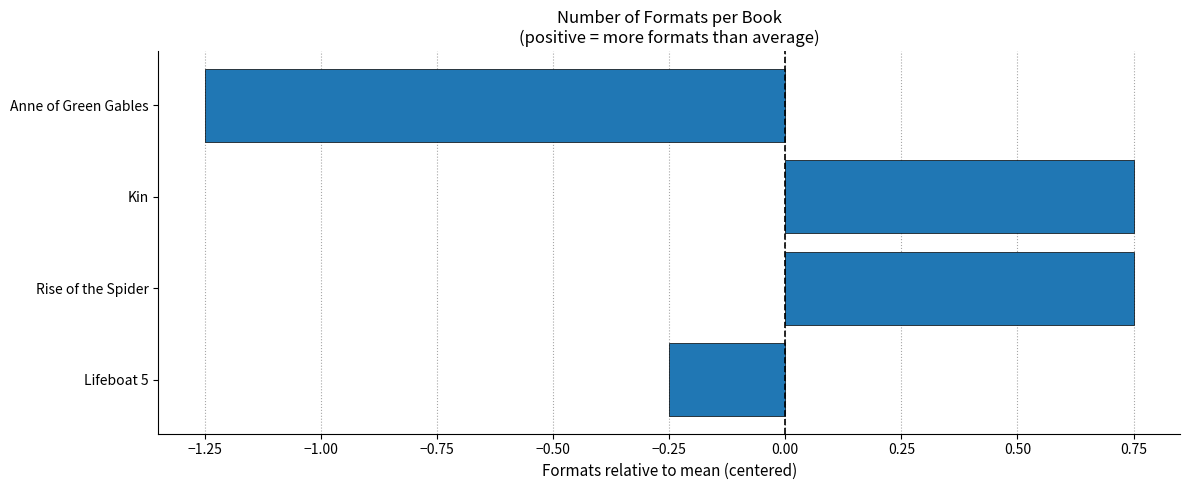

Which has a higher value, Anne of Green Gables or Lifeboat 5?

Lifeboat 5